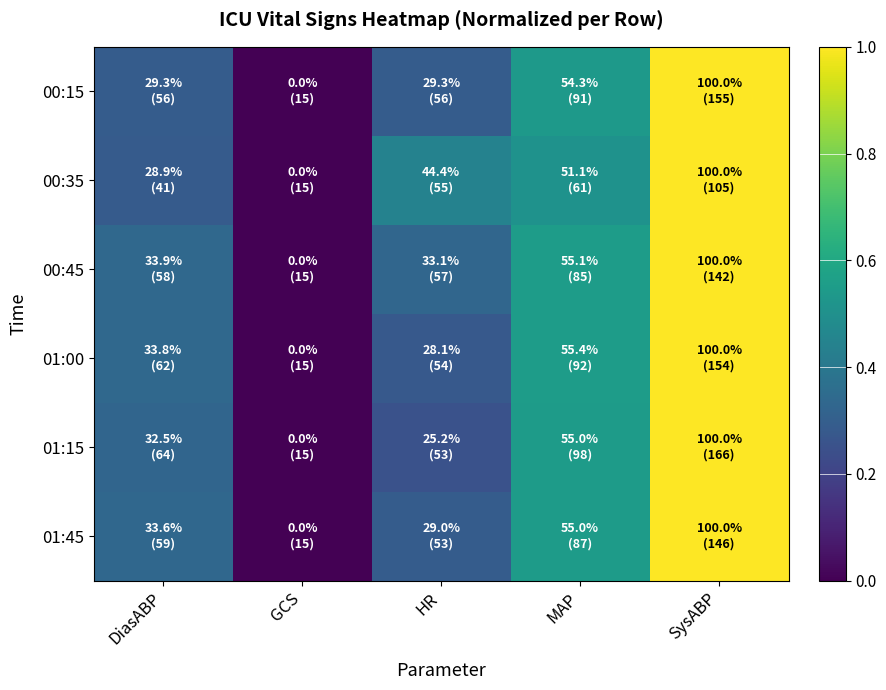

At how many categories does at least one series exceed 0?

4